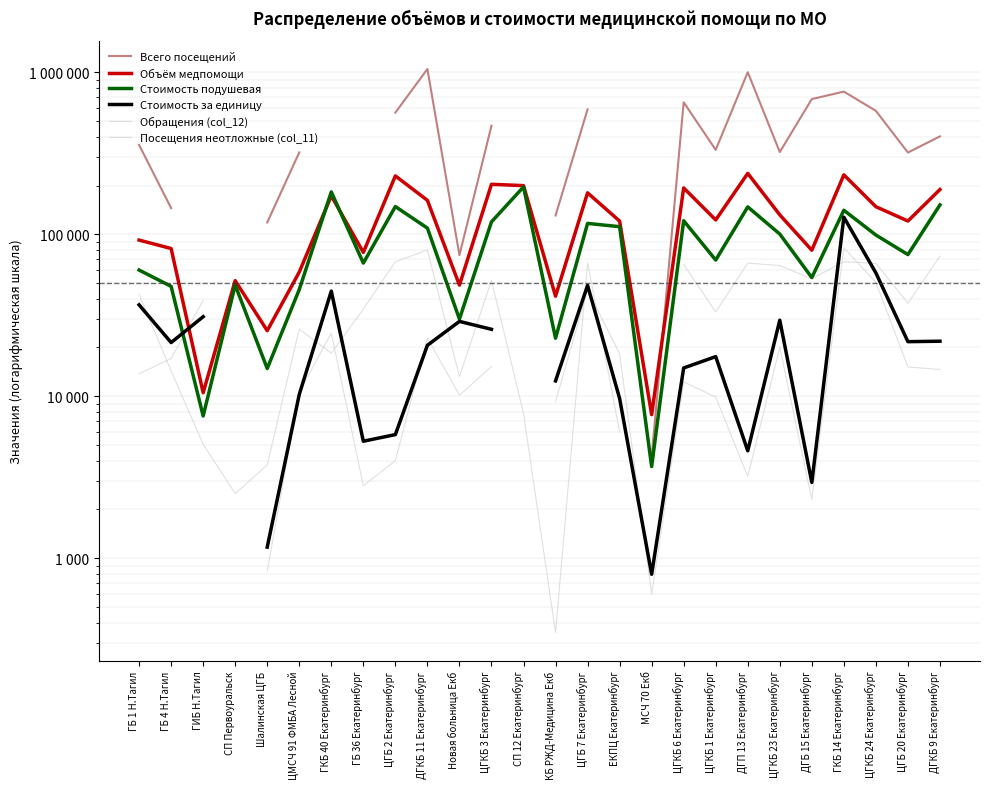

Where is the first local minimum for Стоимость подушевая?

ГИБ Н.Тагил